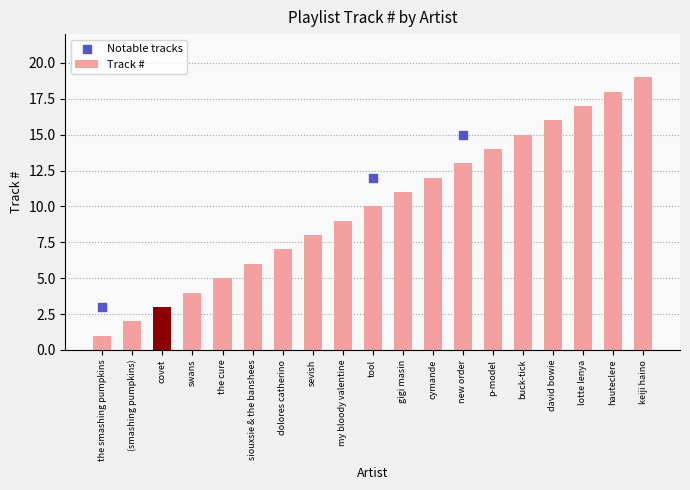

Approximately how many times larger is the value at p-model compared to gigi masin?

1.3